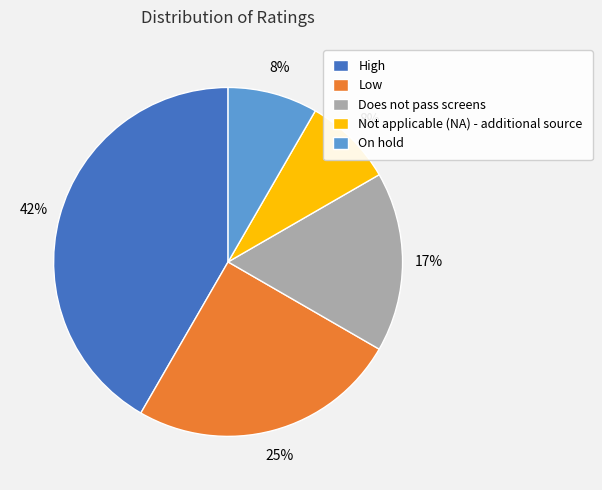

Is there a majority slice in this chart?

No